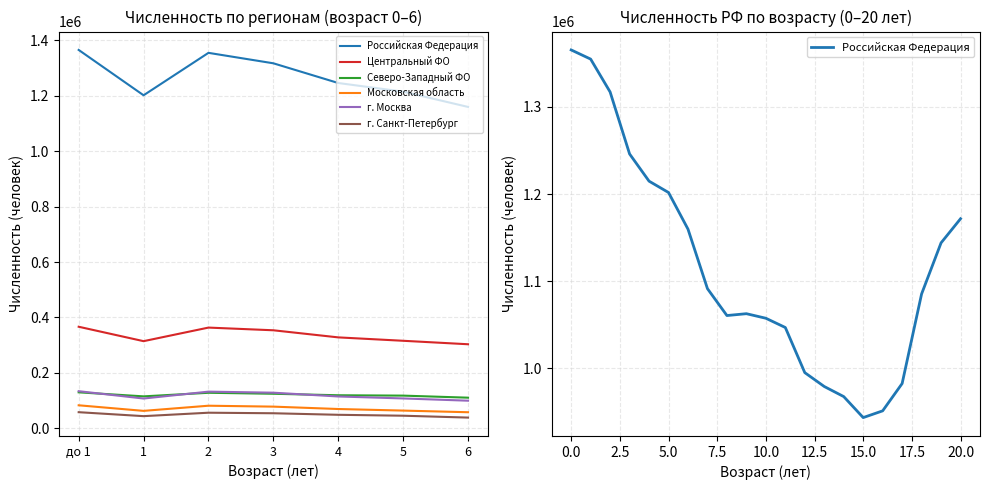

Where does the г. Москва series first go above 115004?

до 1